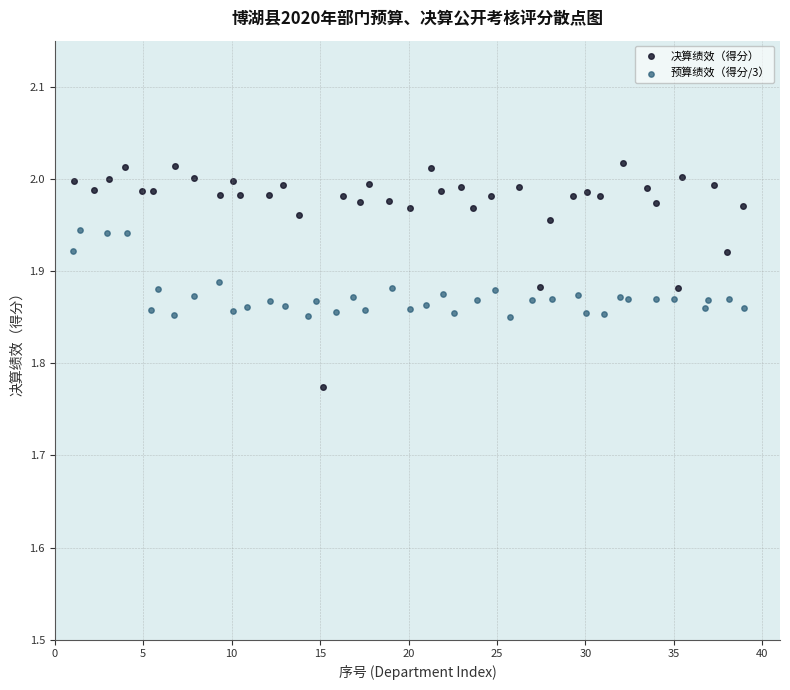

Which series has the largest Y range (max minus min)?

决算绩效（得分）